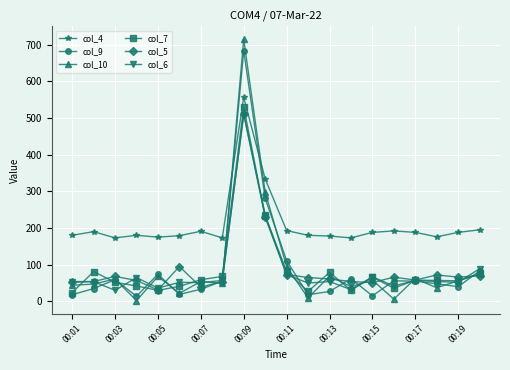

What is the greatest value displayed?

714